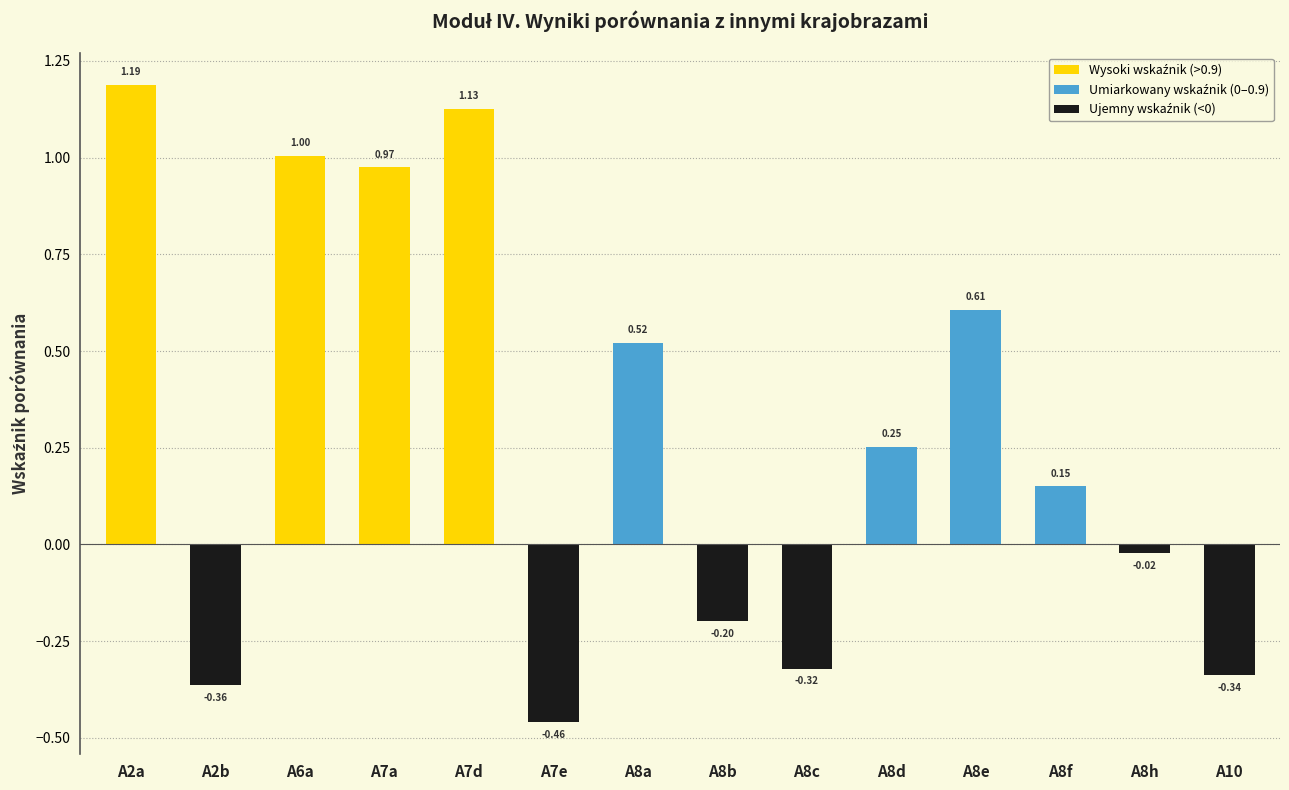

What is the label of the 4th bar from the right?

A8e